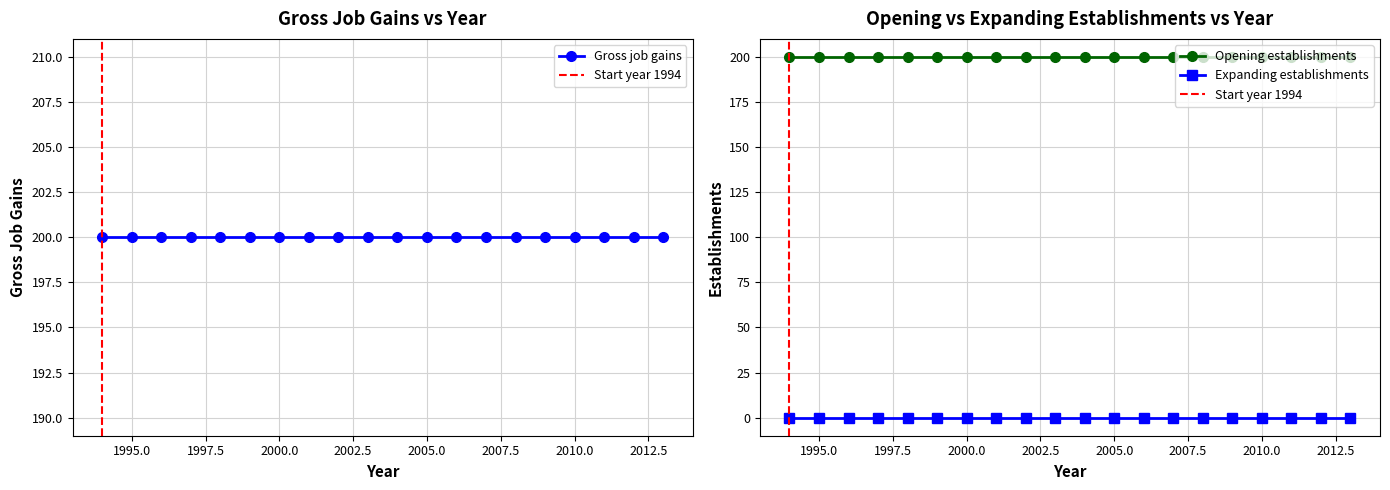

What are all the series names shown in the legend?

Gross job gains, Expanding establishments, Opening establishments